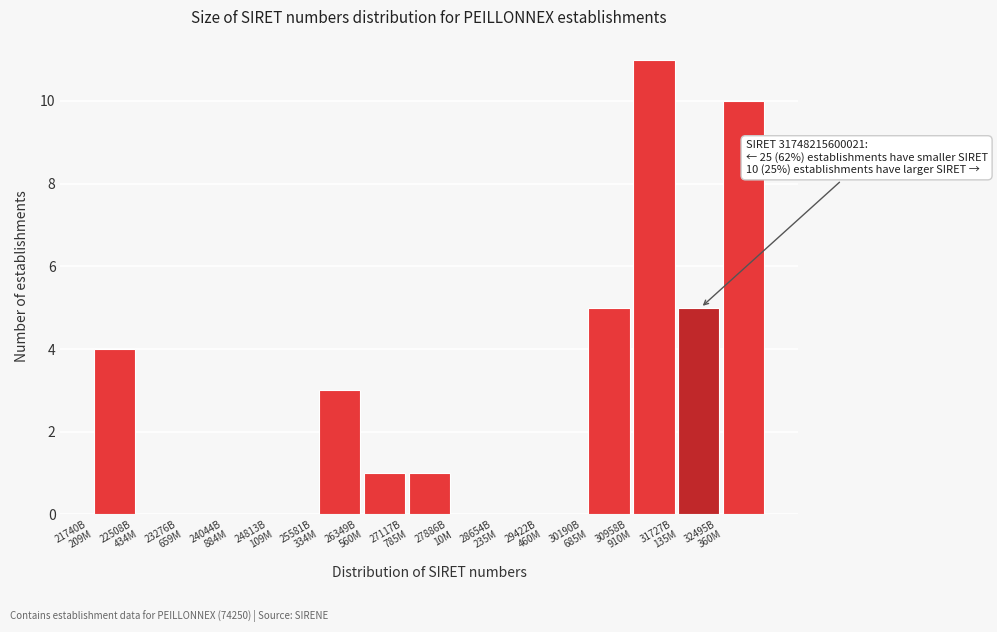

What is the maximum value shown in the chart?

11